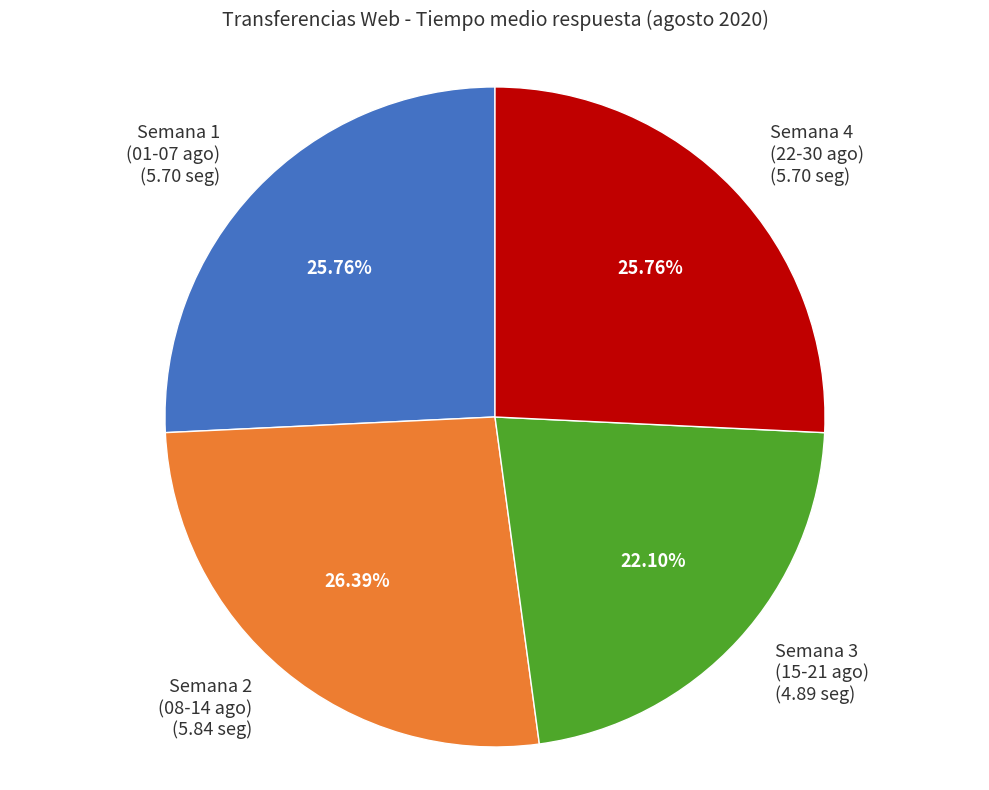

Which slice is the smallest?

Semana 3 (15-21 ago)